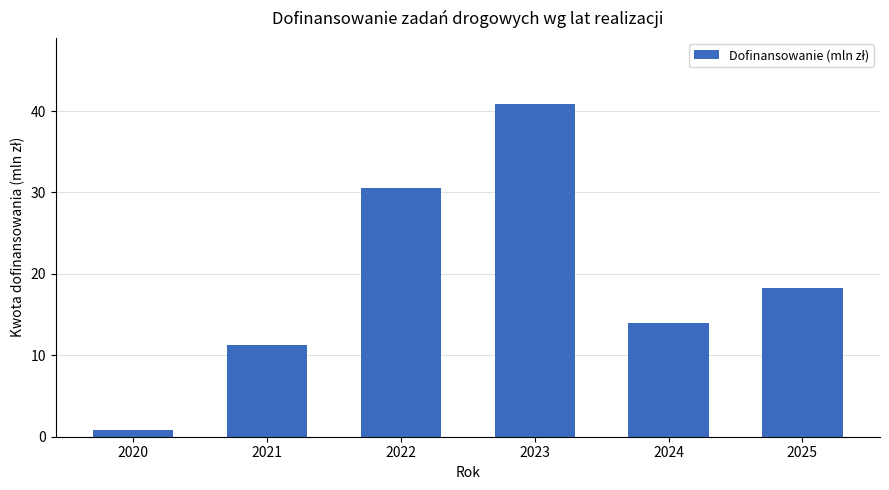

What is the change in value from 2020 to 2024?

+13.2